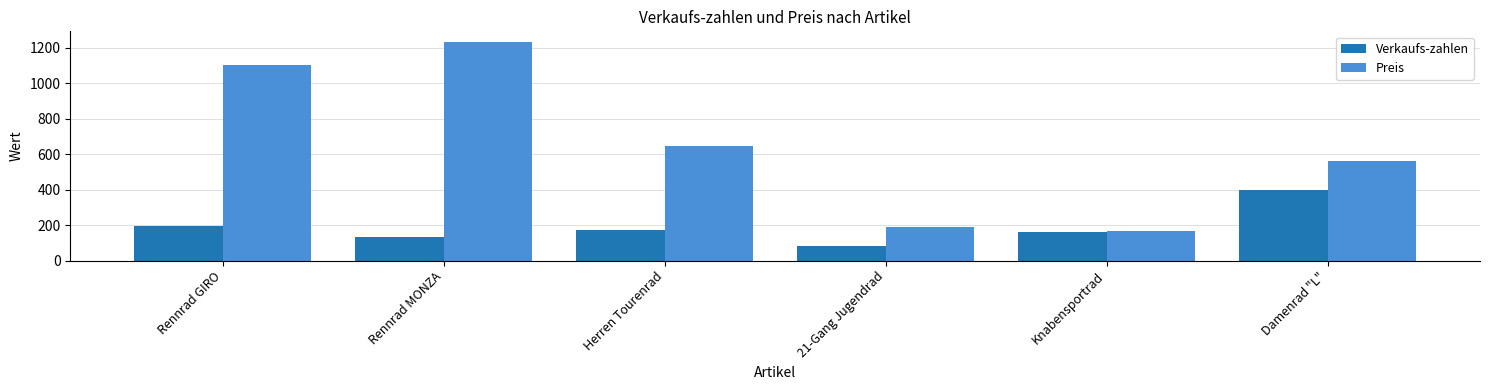

What is the approximate value of Verkaufs-zahlen at Knabensportrad?

160